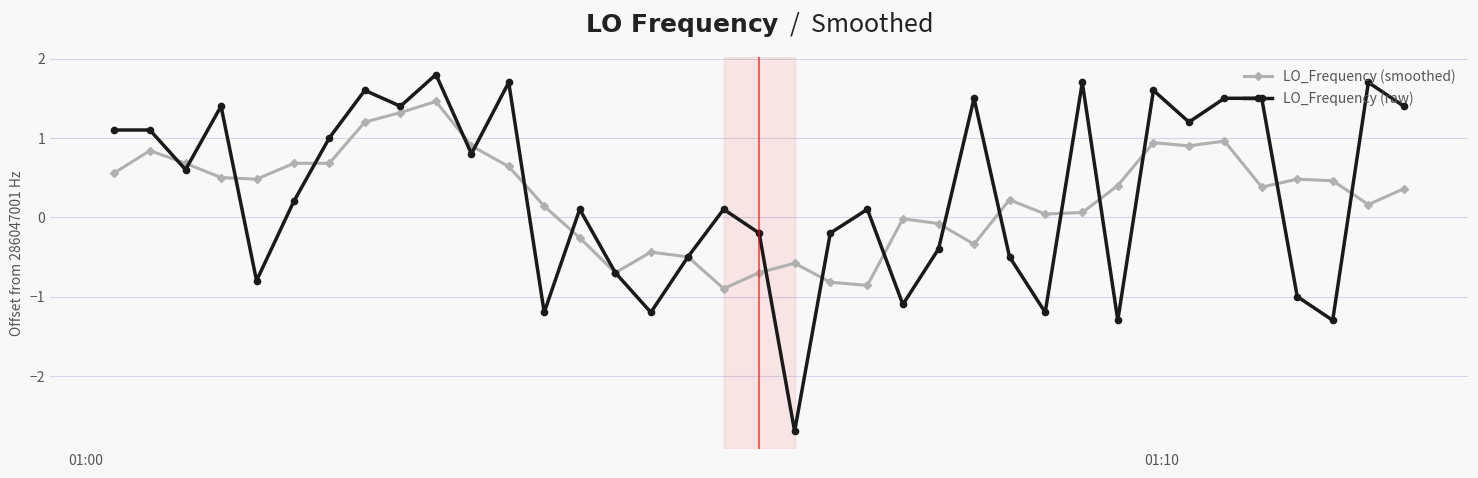

Rank the series by their maximum value, from lowest to highest.

LO_Frequency (smoothed), LO_Frequency (raw)